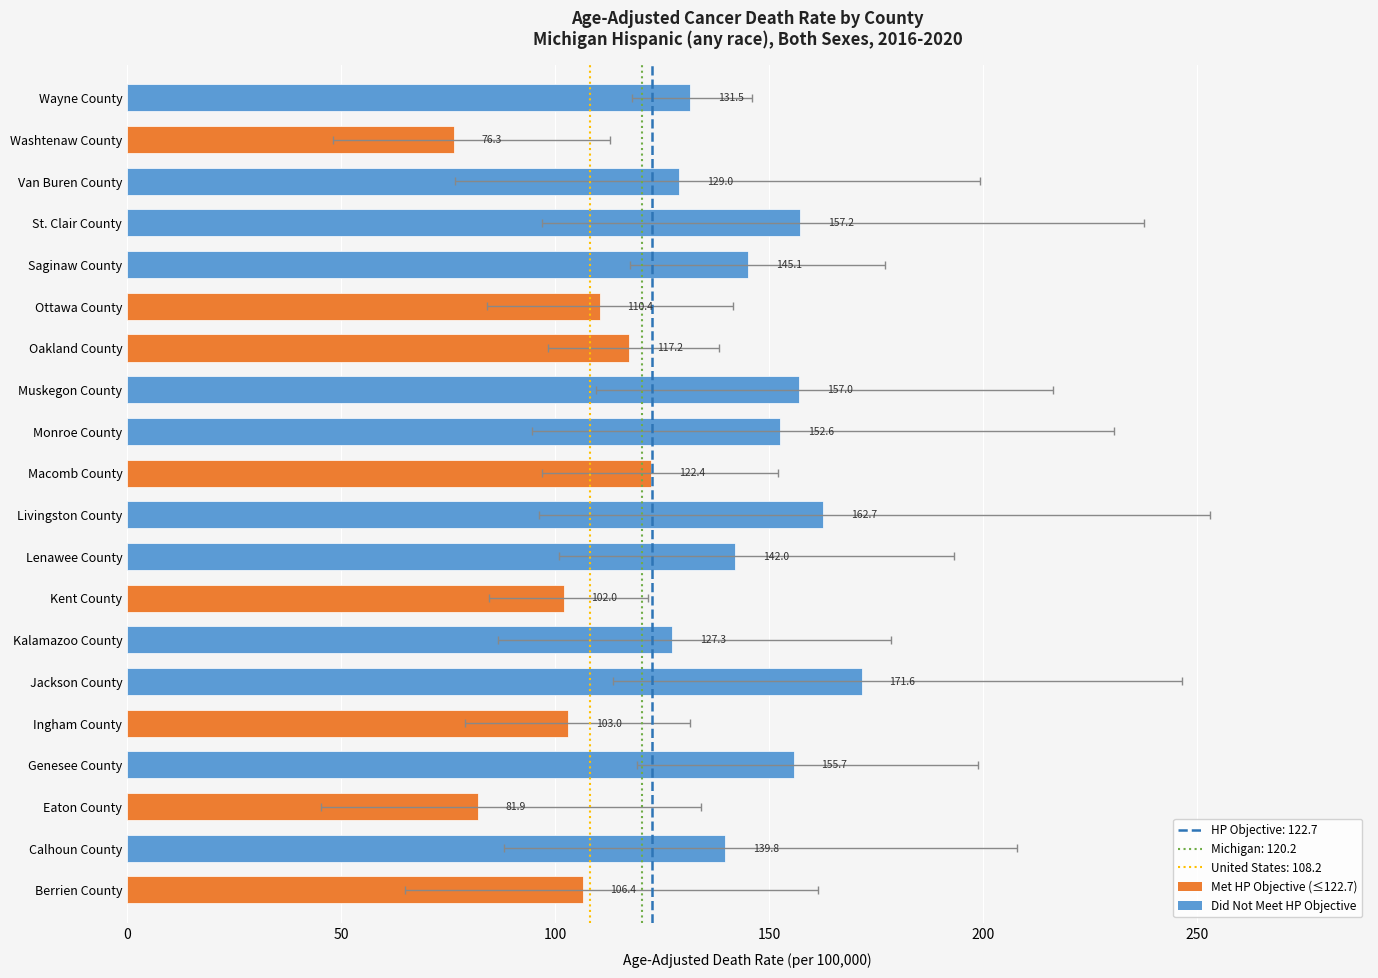

Reading left to right, list all the values displayed in this chart.

Age-Adjusted Death Rate: Wayne County=131.5	Washtenaw County=76.3	Van Buren County=129.0	St. Clair County=157.2	Saginaw County=145.1	Ottawa County=110.4	Oakland County=117.2	Muskegon County=157.0	Monroe County=152.6	Macomb County=122.4	Livingston County=162.7	Lenawee County=142.0	Kent County=102.0	Kalamazoo County=127.3	Jackson County=171.6	Ingham County=103.0	Genesee County=155.7	Eaton County=81.9	Calhoun County=139.8	Berrien County=106.4
Lower CI: Wayne County=117.9	Washtenaw County=48.2	Van Buren County=76.7	St. Clair County=96.9	Saginaw County=117.5	Ottawa County=84.0	Oakland County=98.4	Muskegon County=109.5	Monroe County=94.6	Macomb County=96.9	Livingston County=96.2	Lenawee County=101.0	Kent County=84.5	Kalamazoo County=86.7	Jackson County=113.5	Ingham County=79.0	Genesee County=119.2	Eaton County=45.3	Calhoun County=88.0	Berrien County=64.9
Upper CI: Wayne County=146.0	Washtenaw County=112.9	Van Buren County=199.2	St. Clair County=237.5	Saginaw County=177.0	Ottawa County=141.5	Oakland County=138.2	Muskegon County=216.3	Monroe County=230.5	Macomb County=152.0	Livingston County=252.9	Lenawee County=193.2	Kent County=121.7	Kalamazoo County=178.5	Jackson County=246.5	Ingham County=131.4	Genesee County=198.9	Eaton County=134.2	Calhoun County=208.0	Berrien County=161.5